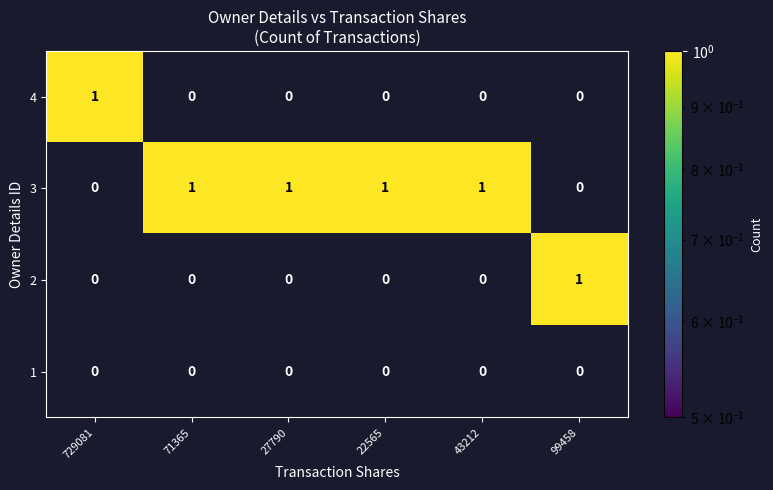

Reading right to left, what are all the values shown in this chart?

4: 99458=0	43212=0	22565=0	27790=0	71365=0	729081=1
3: 99458=0	43212=1	22565=1	27790=1	71365=1	729081=0
2: 99458=1	43212=0	22565=0	27790=0	71365=0	729081=0
1: 99458=0	43212=0	22565=0	27790=0	71365=0	729081=0